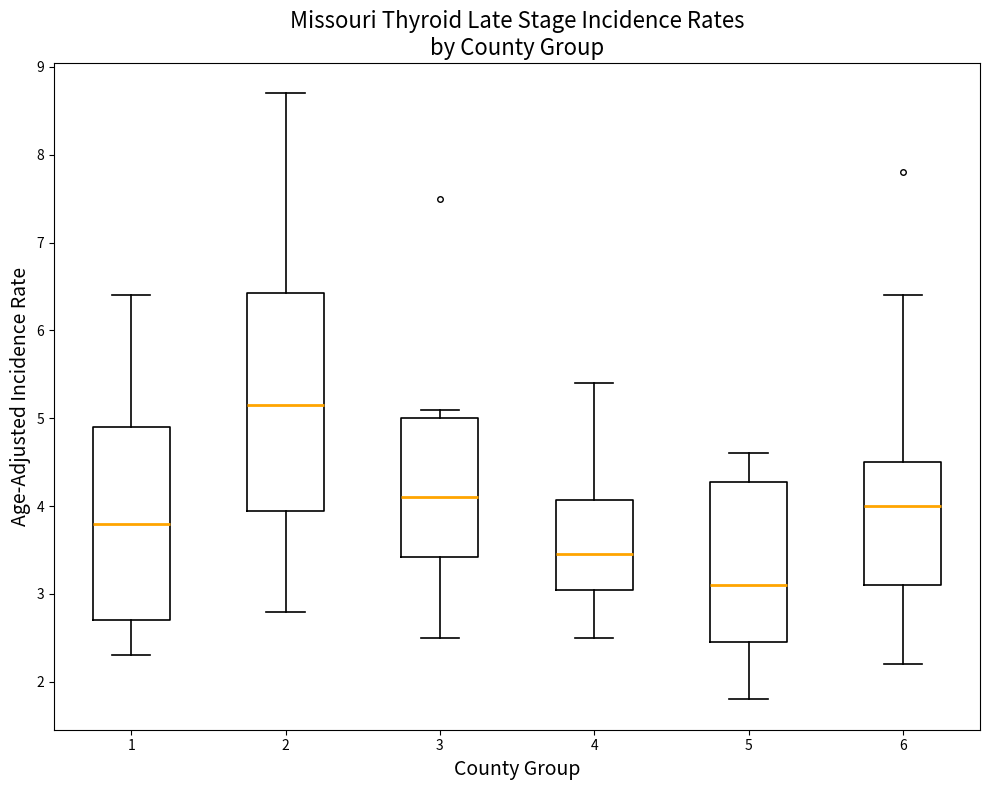

Where is the upper edge of the box at x = 5 on the y-axis? The values are not printed on the chart, so give them approximately, as read against the axis.

4.3